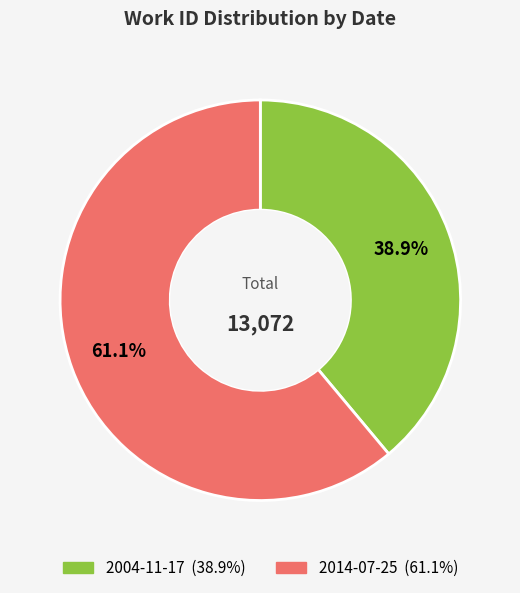

How much of the chart is everything except 2004-11-17?

61.1%